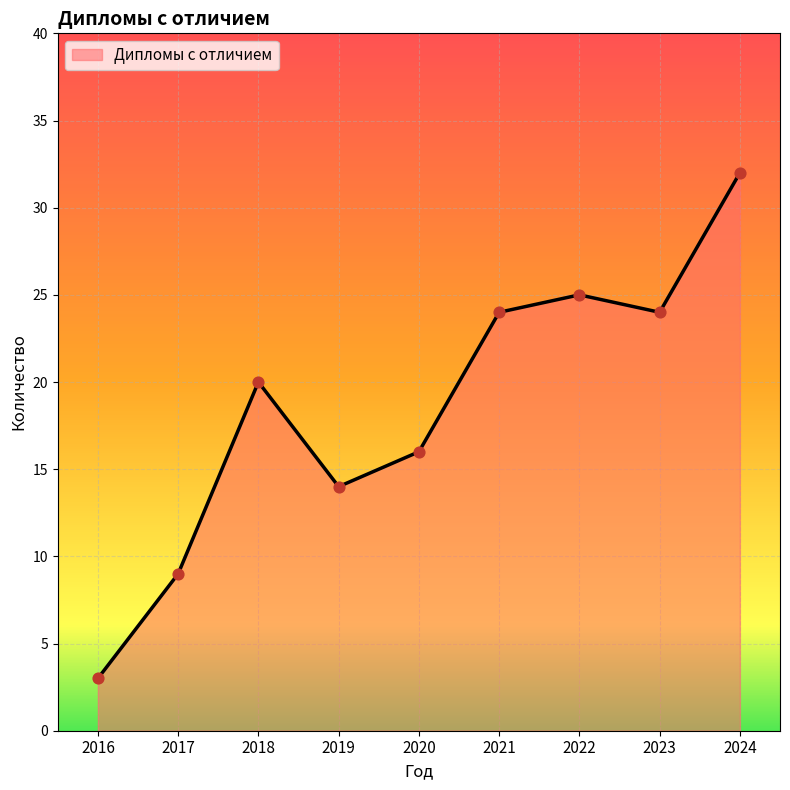

What is the change in value from 2018 to 2024?

+12